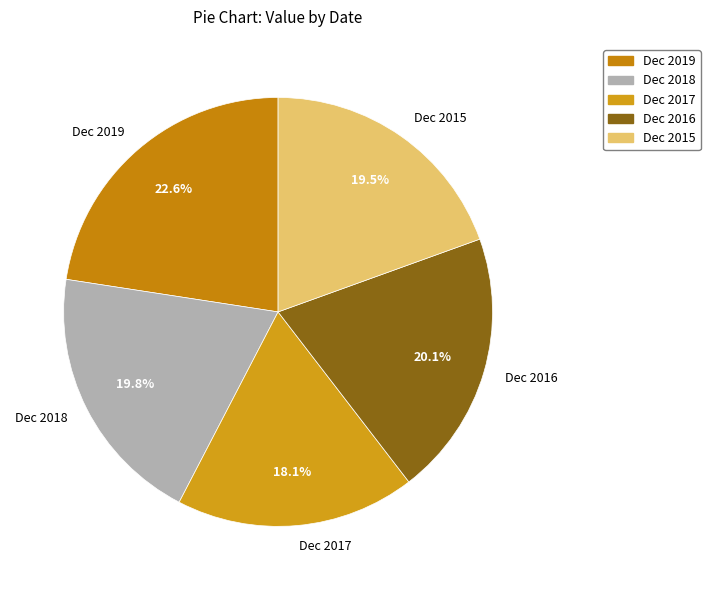

Which has a higher value, Dec 2016 or Dec 2015?

Dec 2016